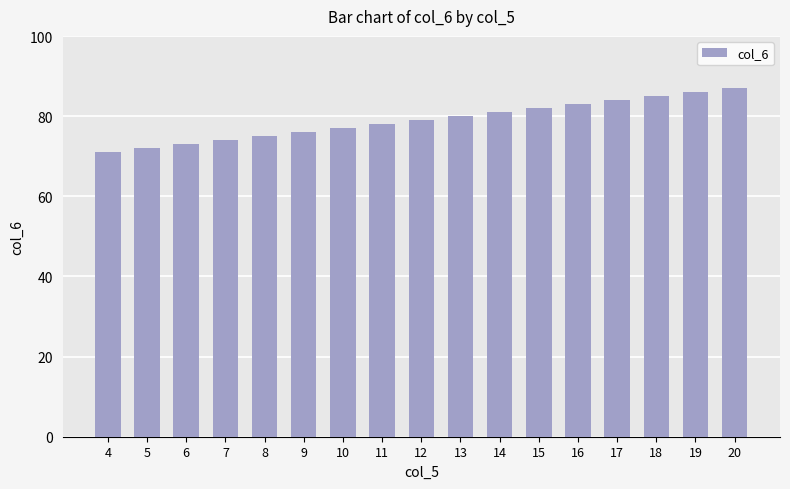

Which label corresponds to the largest value in the chart?

20